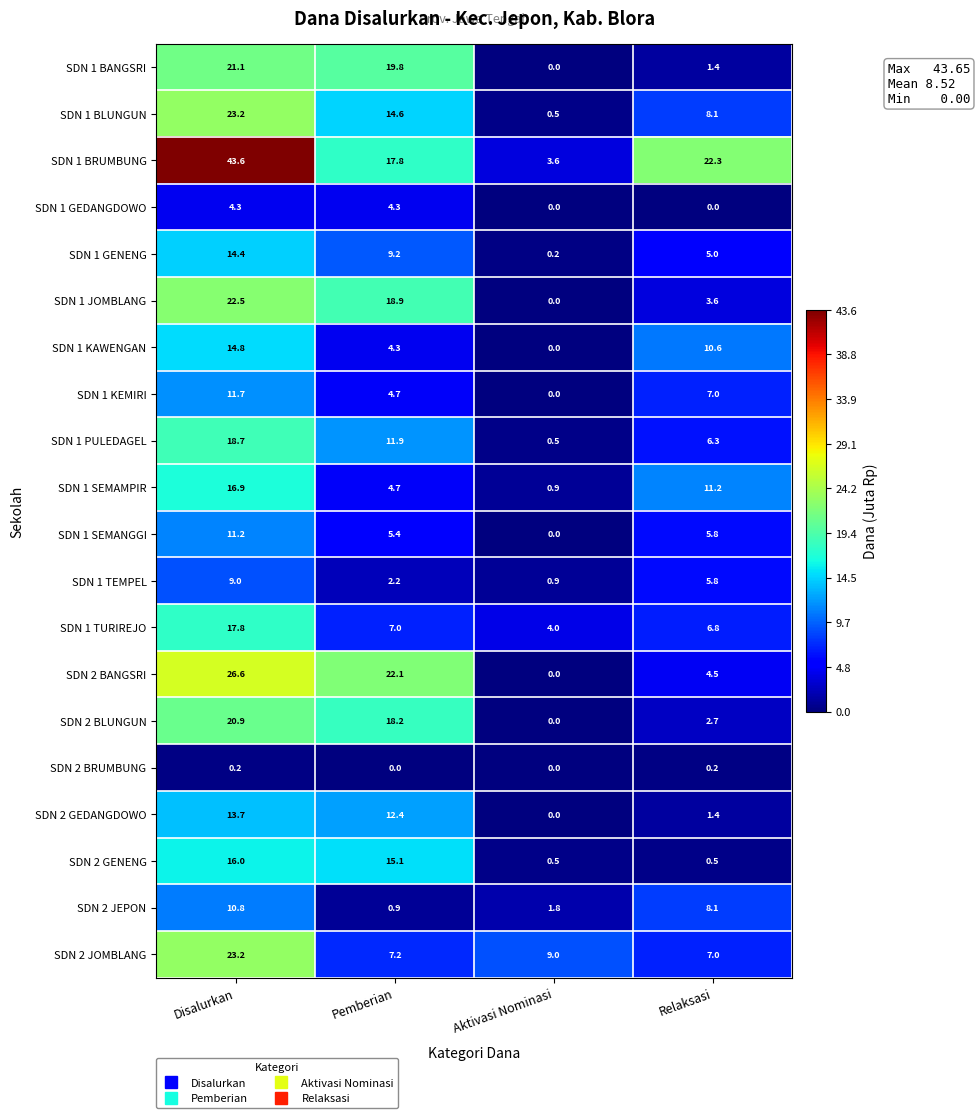

What is the total value across all series at Relaksasi?

118.3